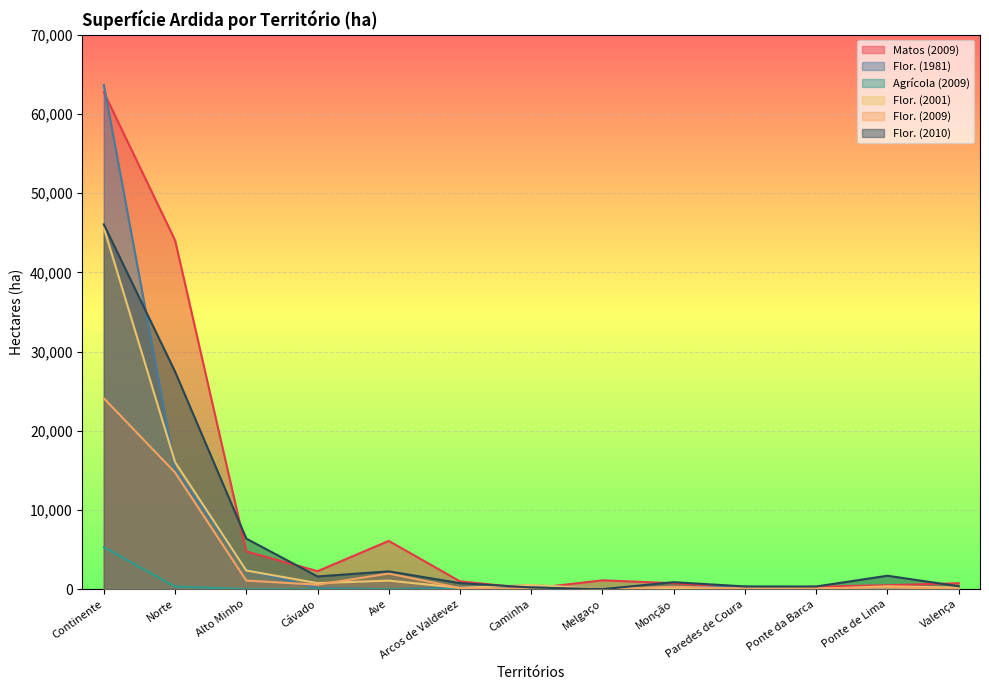

True or false: Flor. (2001) has a value of 8 at Ponte da Barca.

False